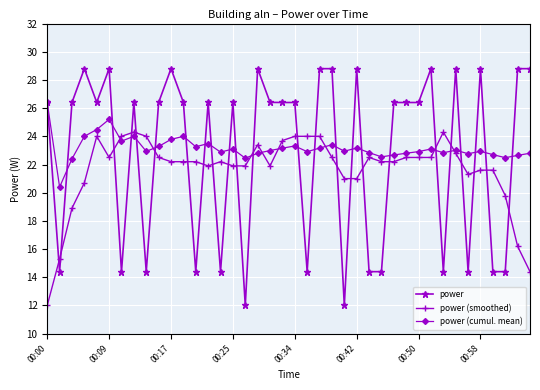

At how many categories does at least one series exceed 14?

40